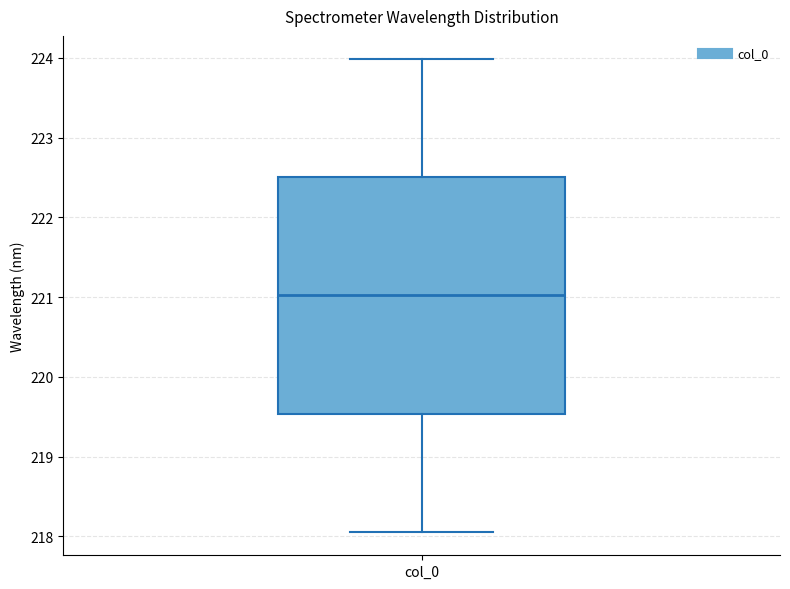

Transcribe this box plot: give where the median line is, the range the box spans, and where the two whiskers end, as read against the y-axis. The values are not printed on the chart, so give them approximately, as read against the axis.

median 221.0, box 219.5 to 222.5, whiskers 218.1 to 224.0